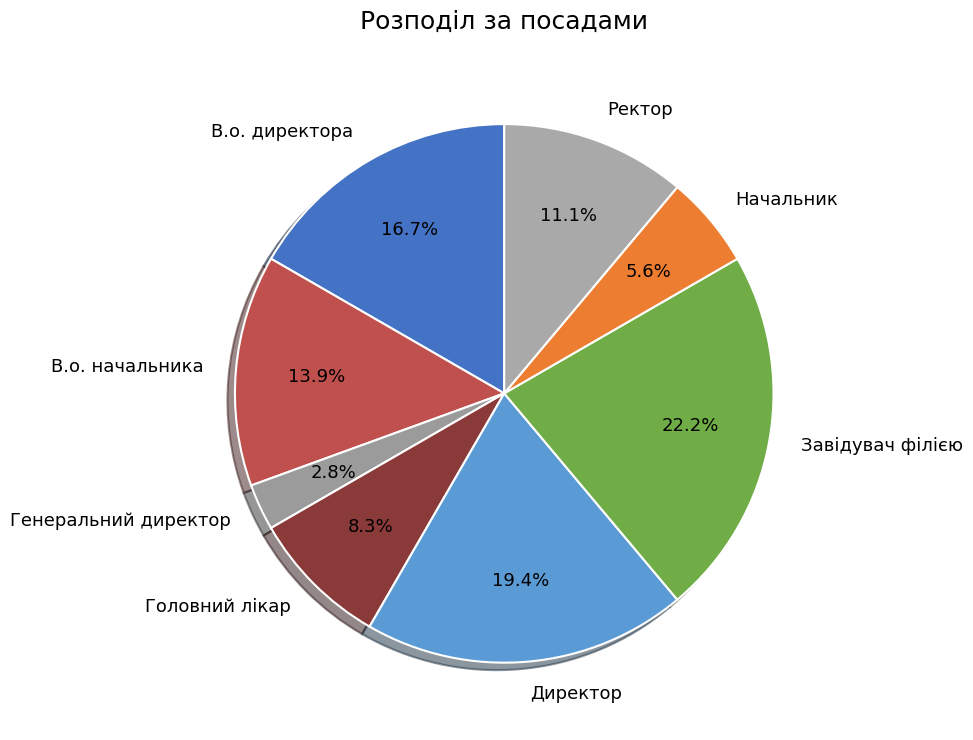

Is there a majority slice in this chart?

No